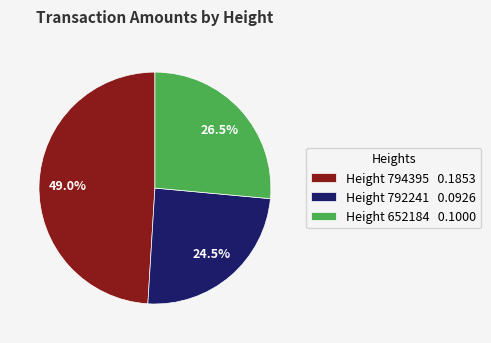

Is there any slice that represents more than half of the pie?

No